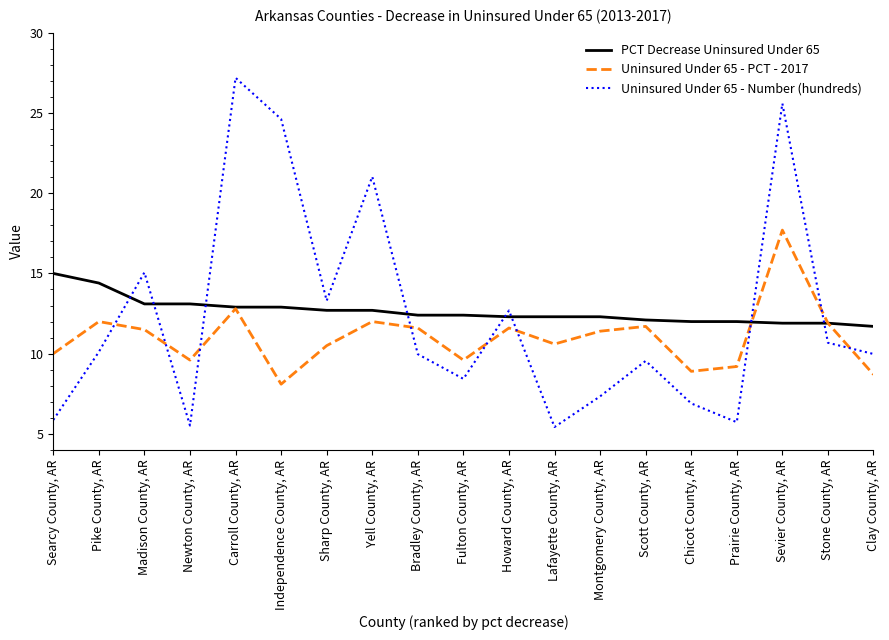

True or false: Uninsured Under 65 - PCT - 2017 has a value of 12.0 at Yell County, AR.

True